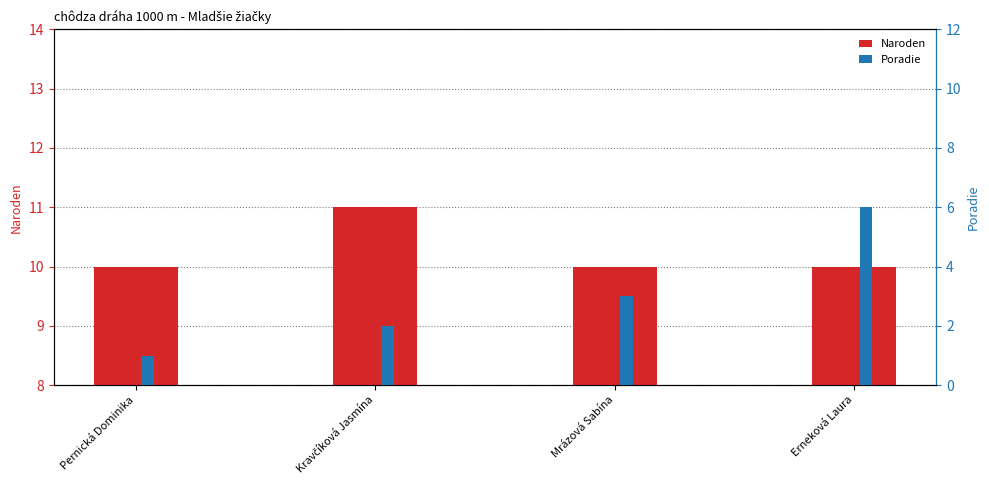

True or false: Naroden has a value of 17 at Mrázová Sabína.

False